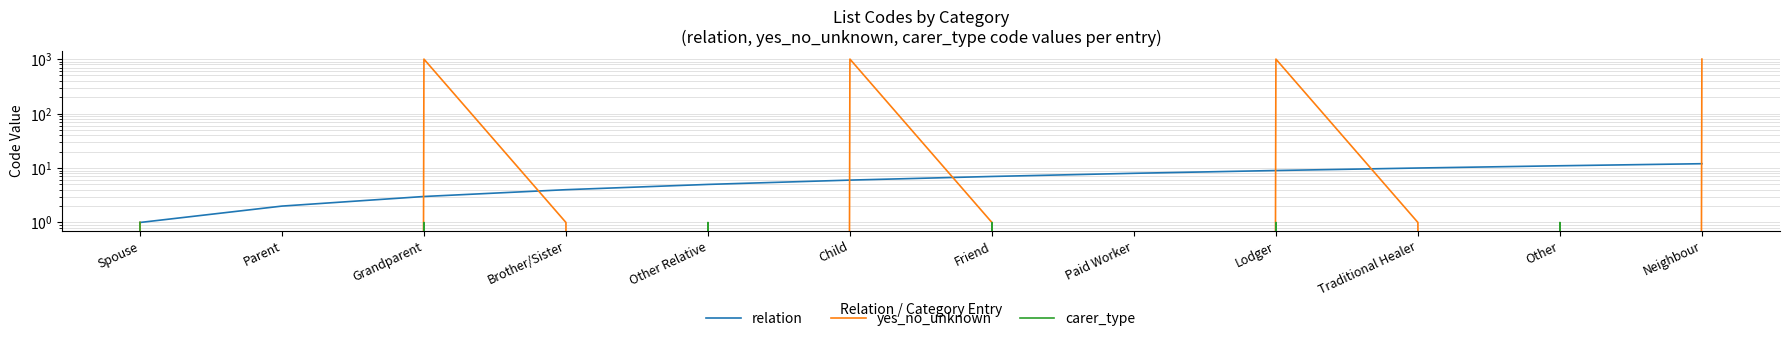

Which label corresponds to the smallest value in the chart?

Parent